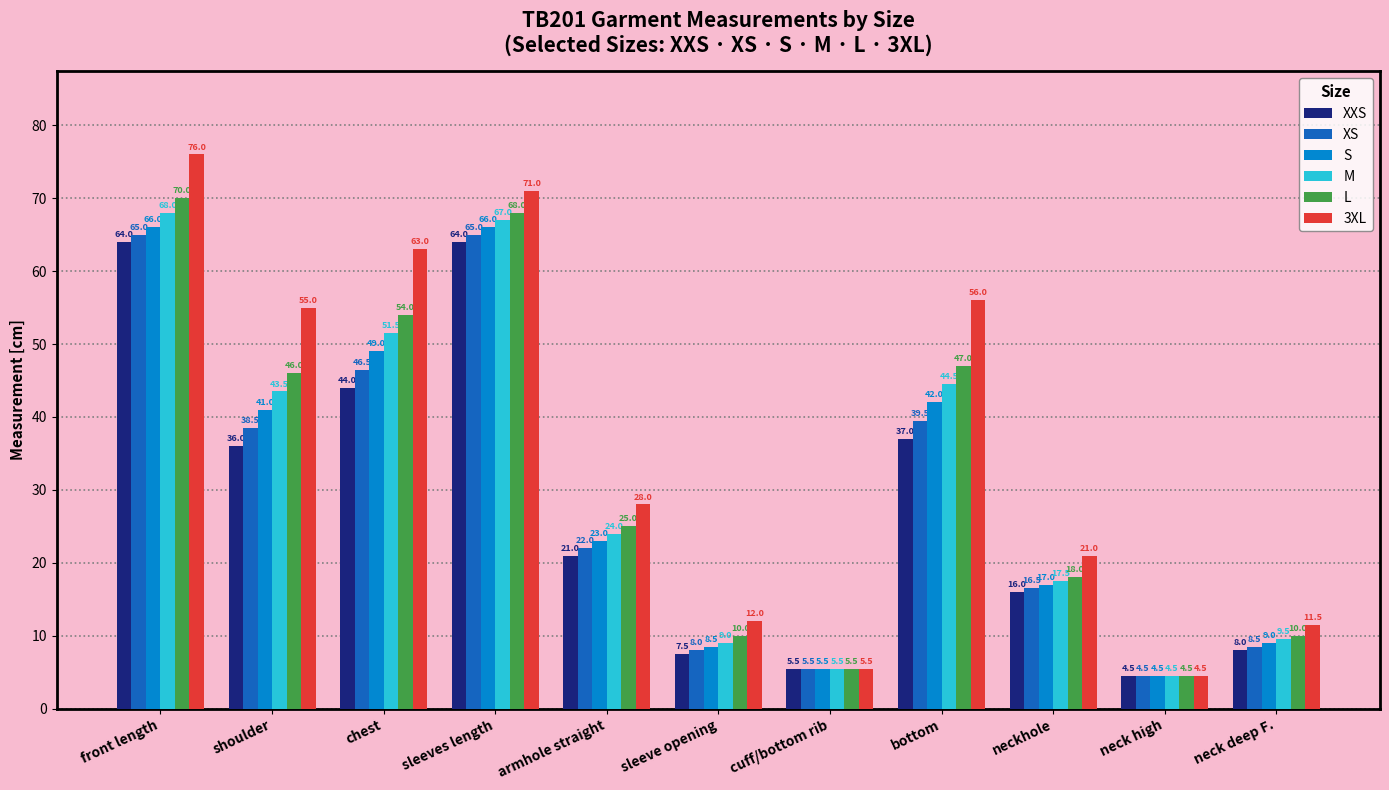

Which series has the largest range (max minus min)?

3XL